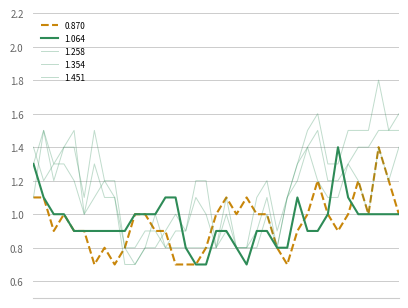

What is the maximum value shown in the chart?

1.8